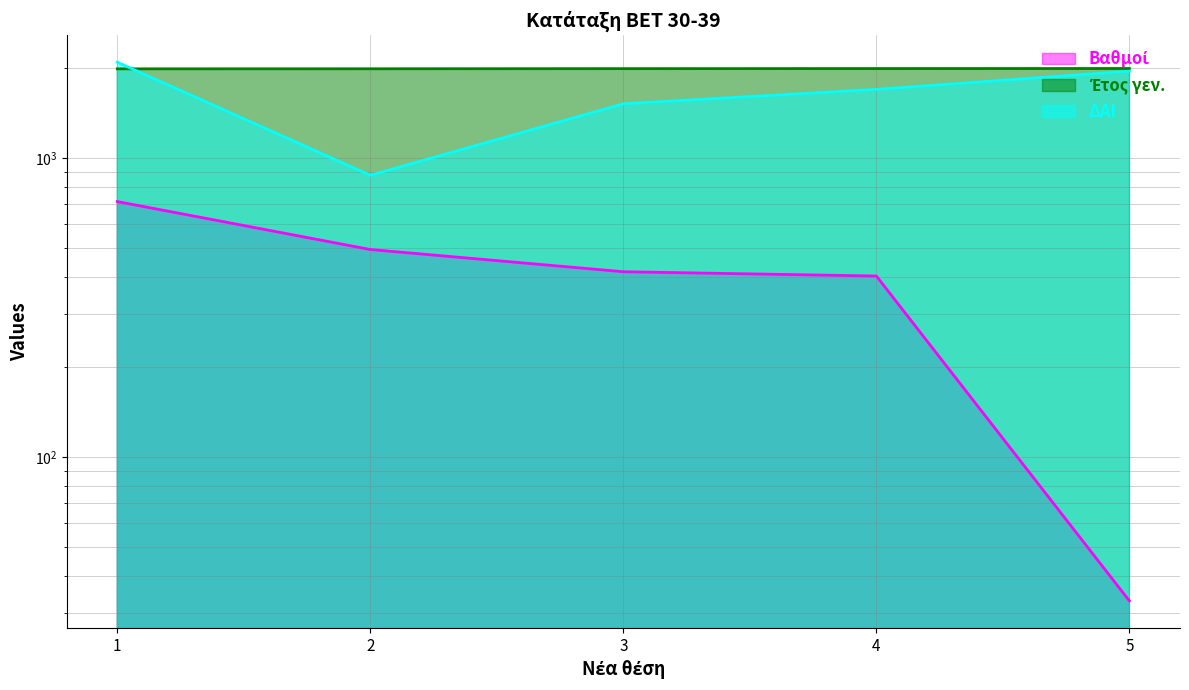

Where is ΔΑΙ nearest to the value 1480?

3